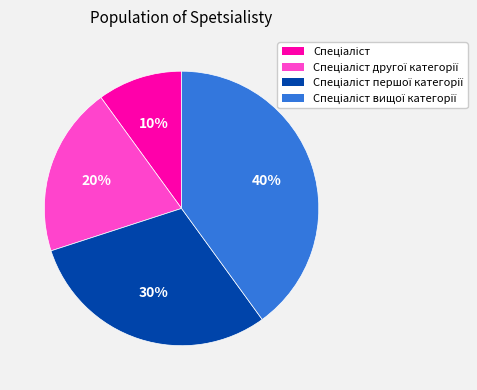

Is there any slice that represents more than half of the pie?

No